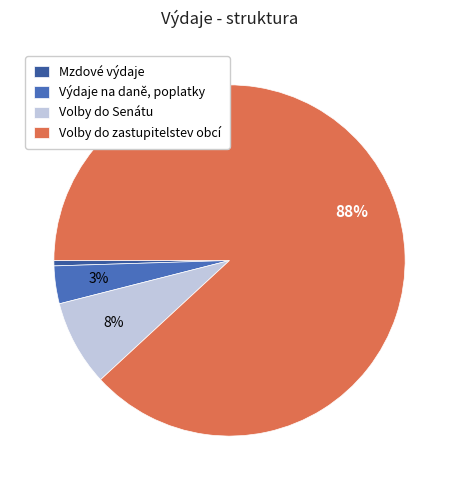

What is the change in value from Výdaje na daně, poplatky to Volby do Senátu?

+121364.0